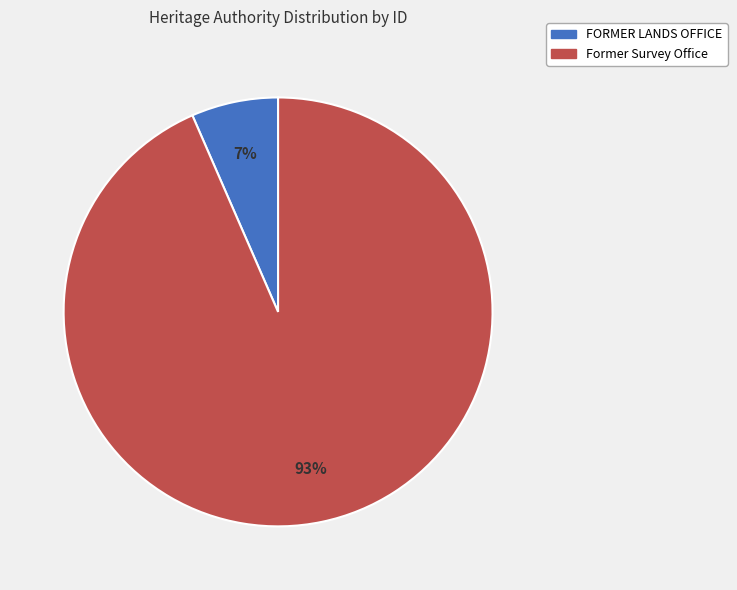

How many slices are in this pie chart?

2